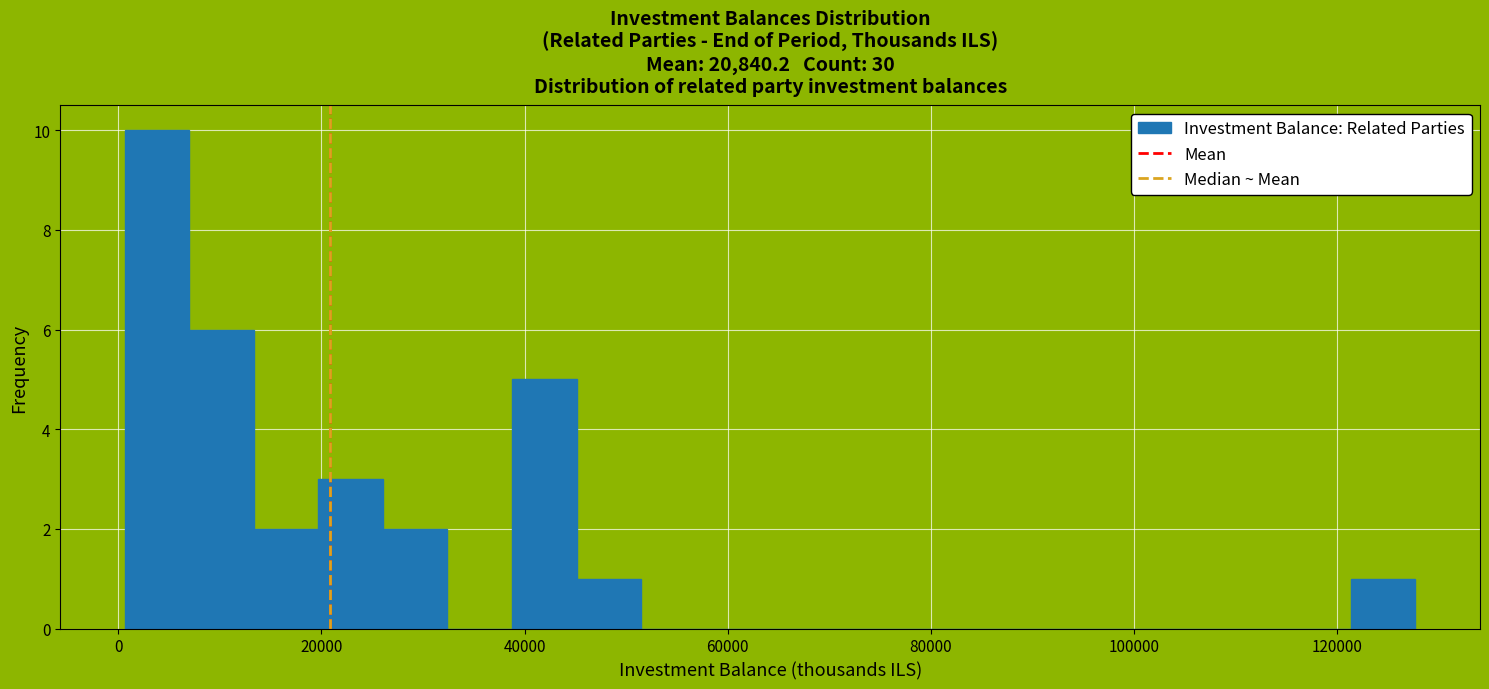

Read against the x-axis, roughly where is the centre of the tallest bar?

4000